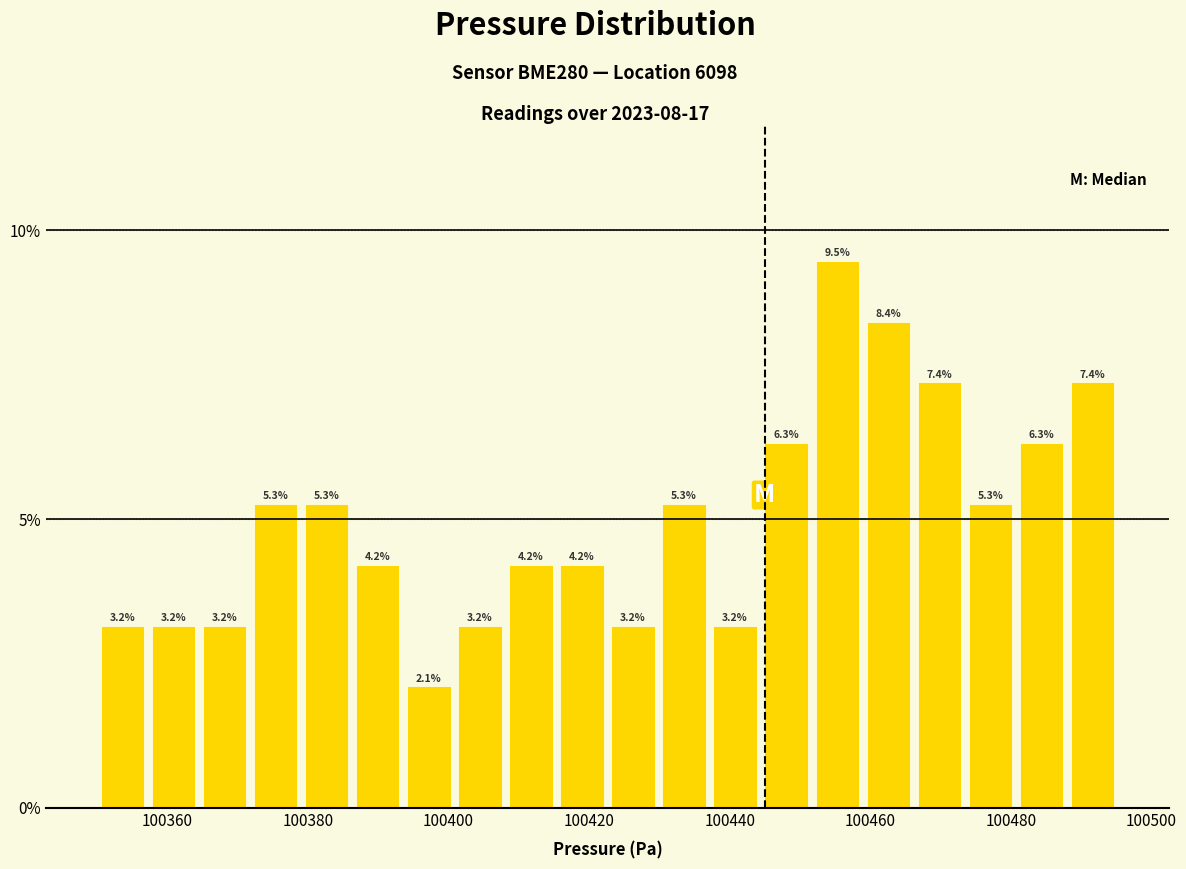

Read against the x-axis, roughly where is the centre of the tallest bar?

100456